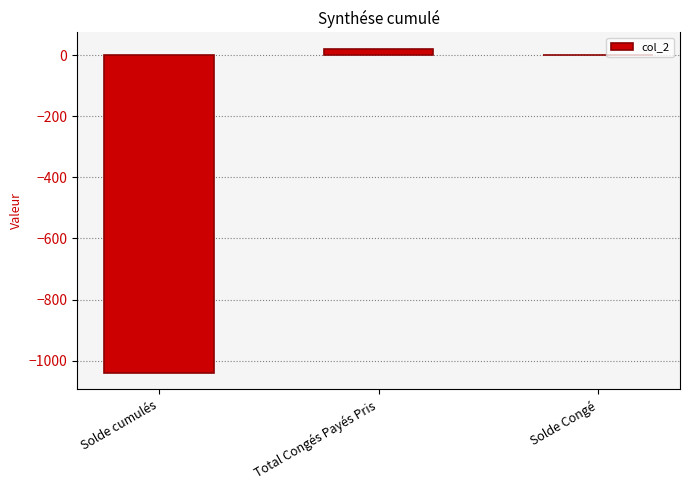

Which has a higher value, Solde Congé or Solde cumulés?

Solde Congé